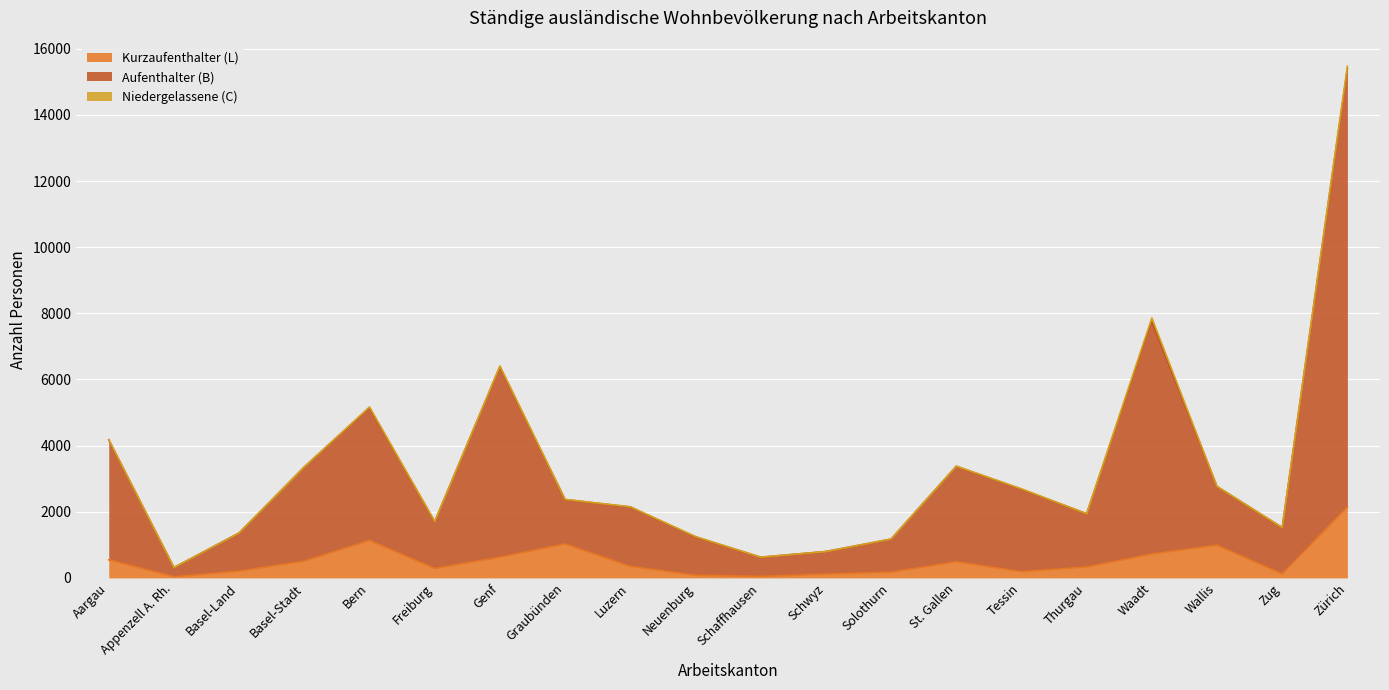

At which category is the sum across all series the highest?

Zürich